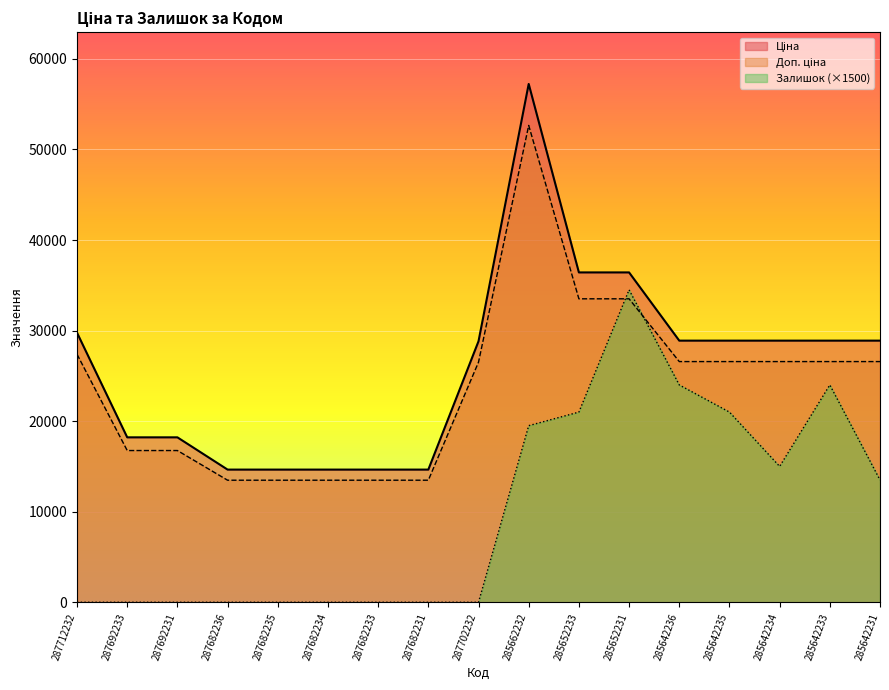

True or false: Доп. ціна has more than 0 interior local peaks.

True